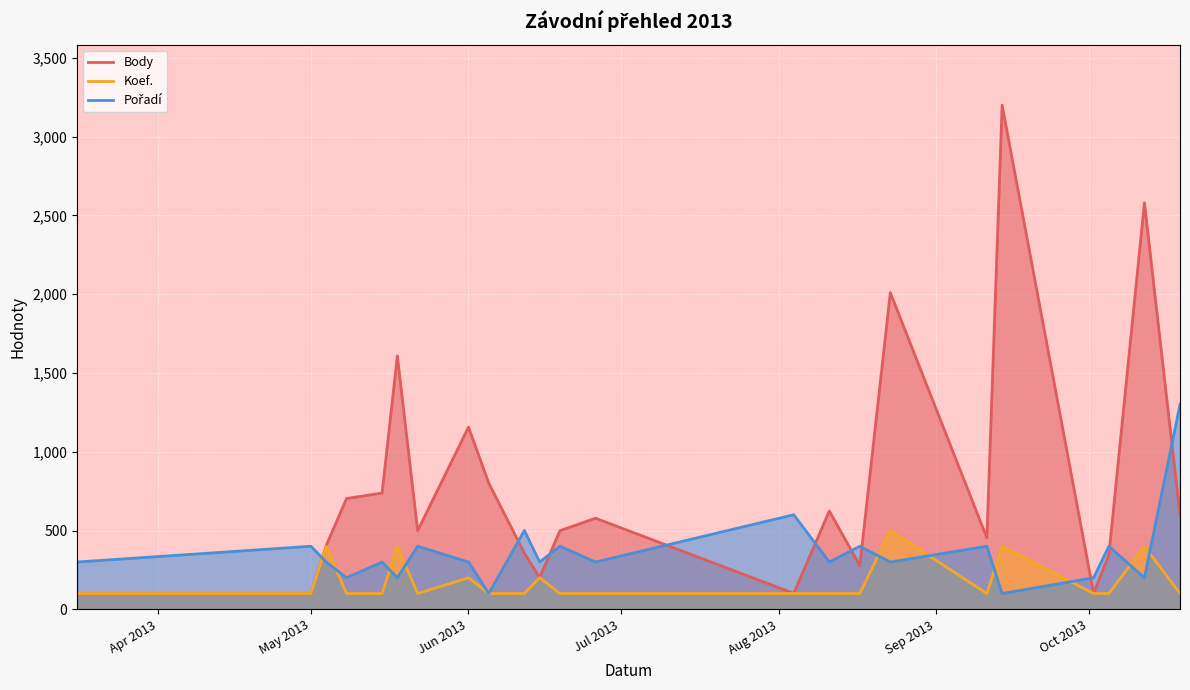

Which series has the largest range (max minus min)?

Body